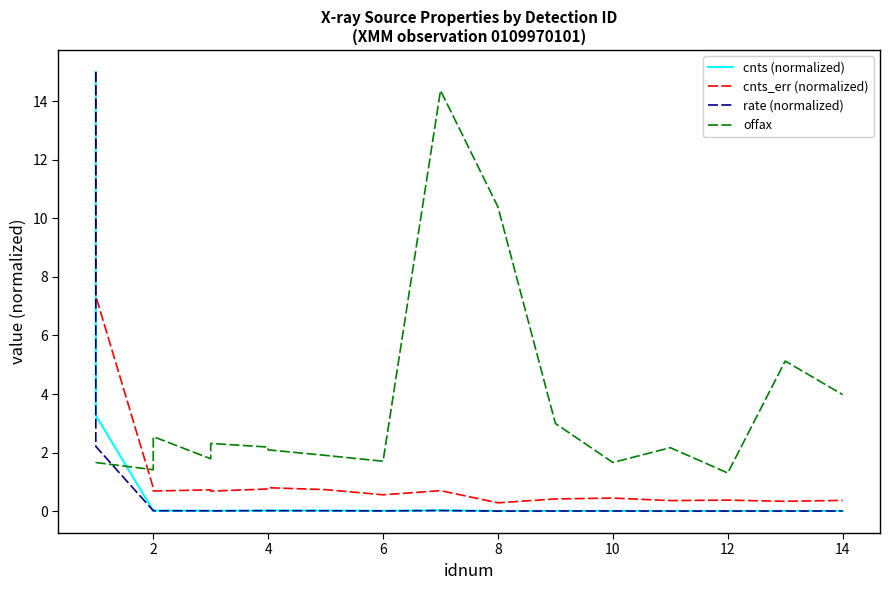

Where is the first local minimum for rate (normalized)?

10